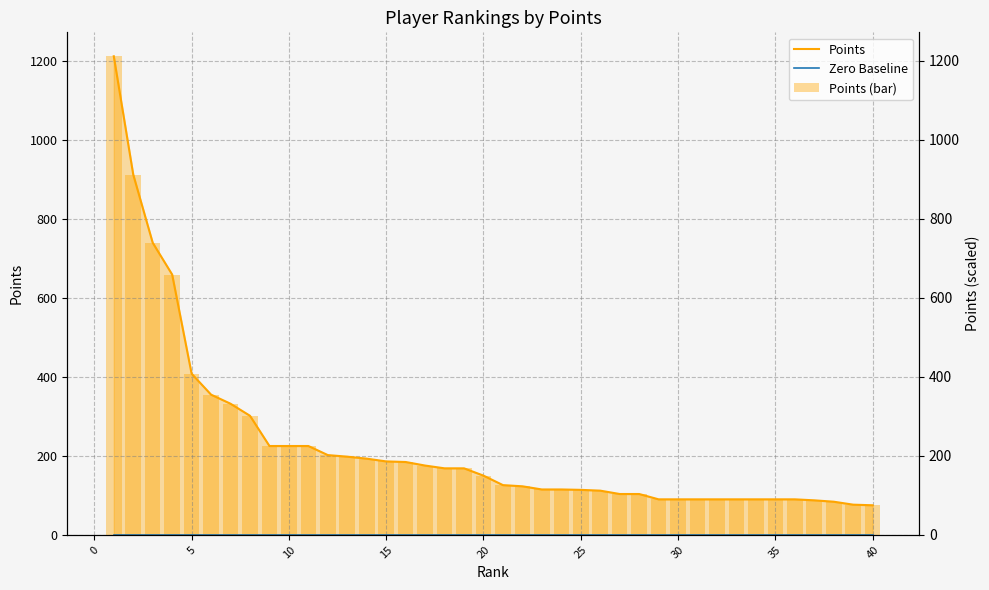

List the series in order of their peak value, highest first.

Points, Points (bar), Zero Baseline